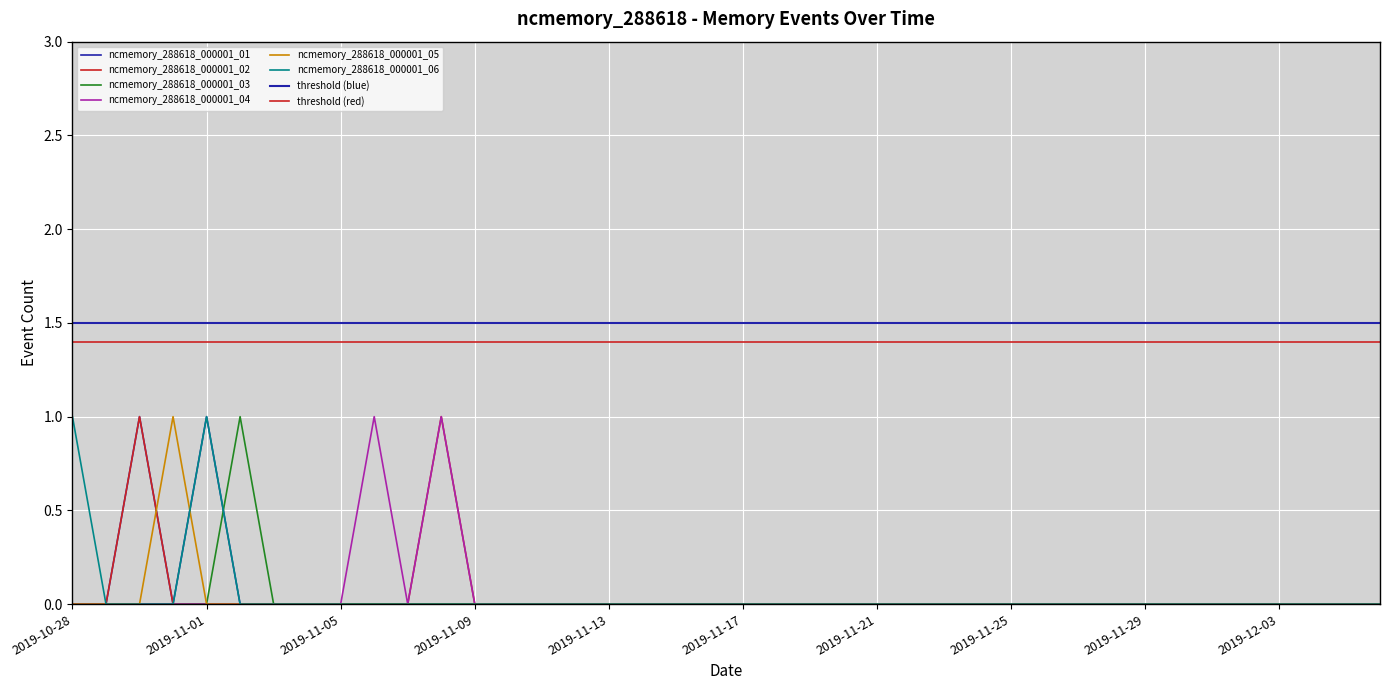

Which series has the largest range (max minus min)?

ncmemory_288618_000001_01